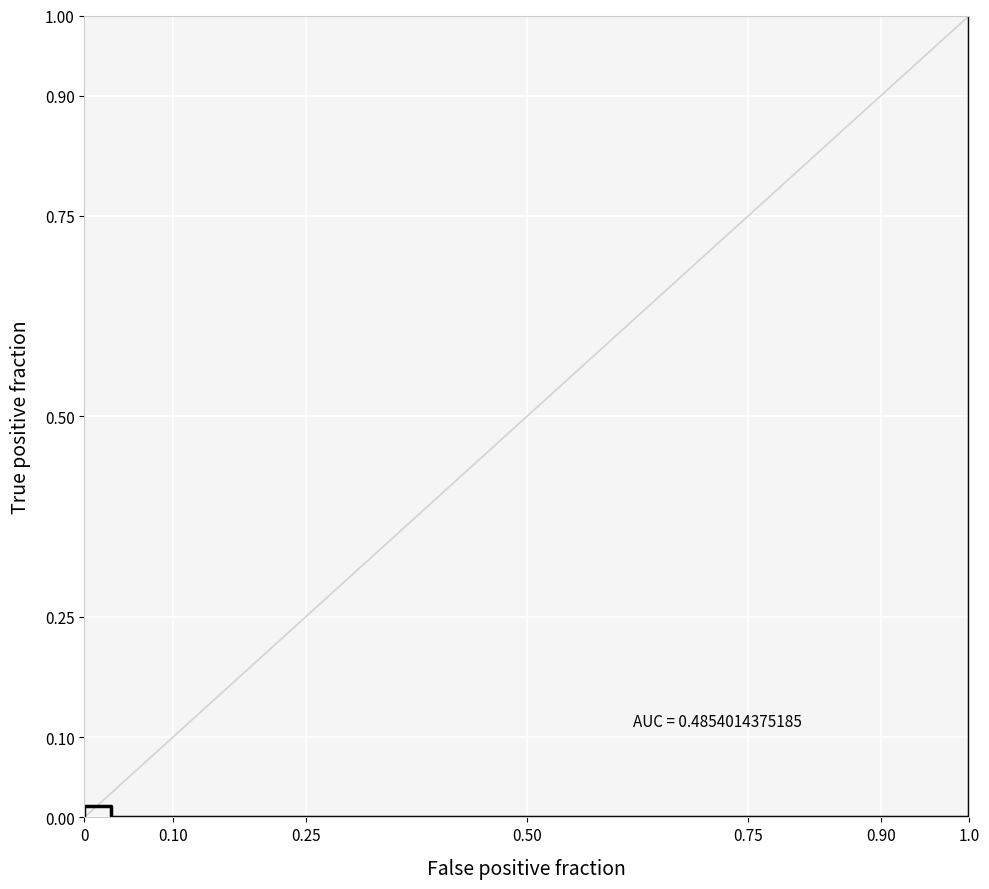

What is the sum of all values?

11.1